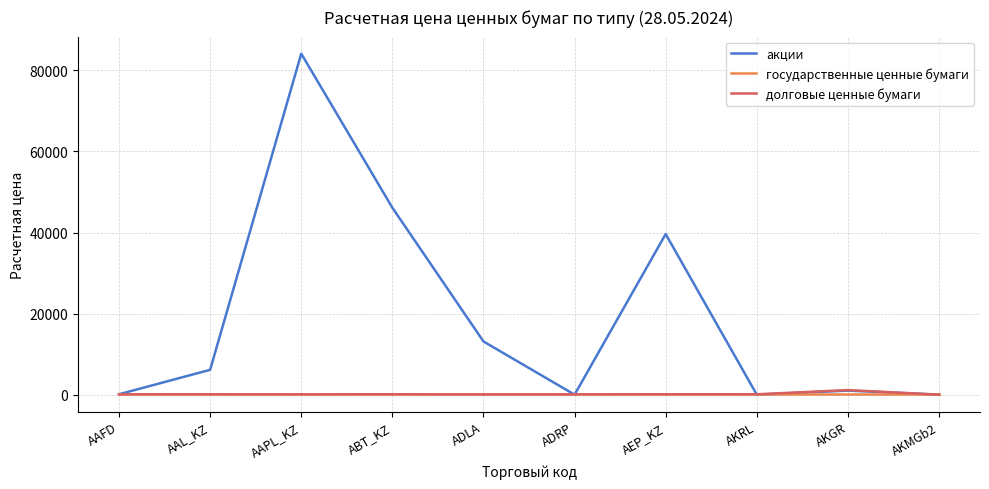

How many values in the долговые ценные бумаги series are below 93?

5